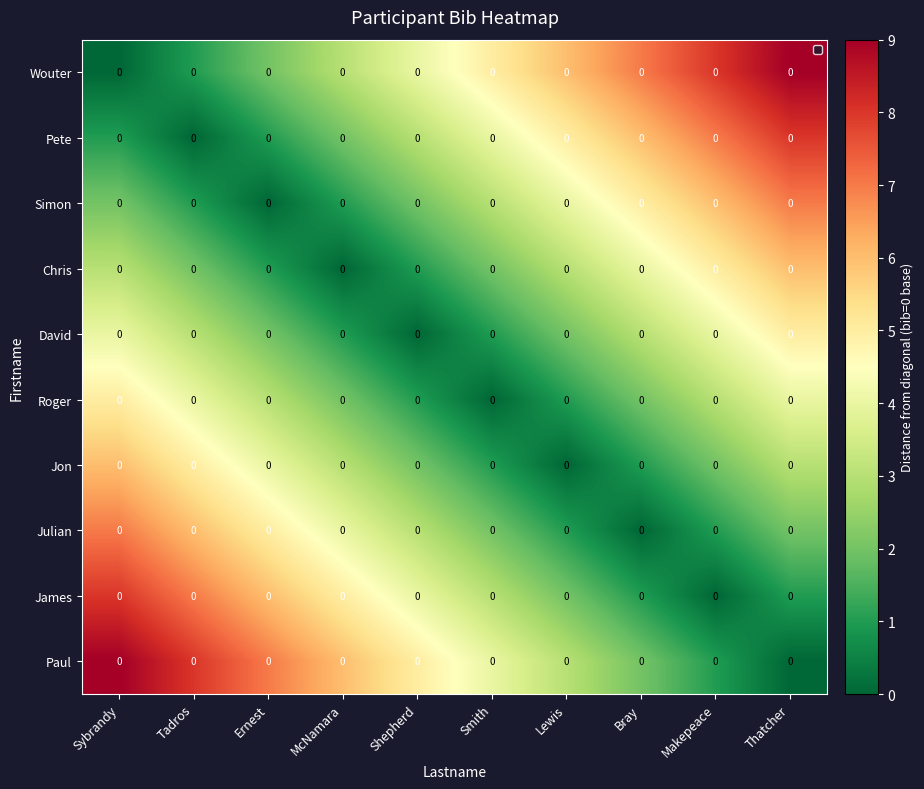

What is the difference between the David values at Sybrandy and Lewis?

2